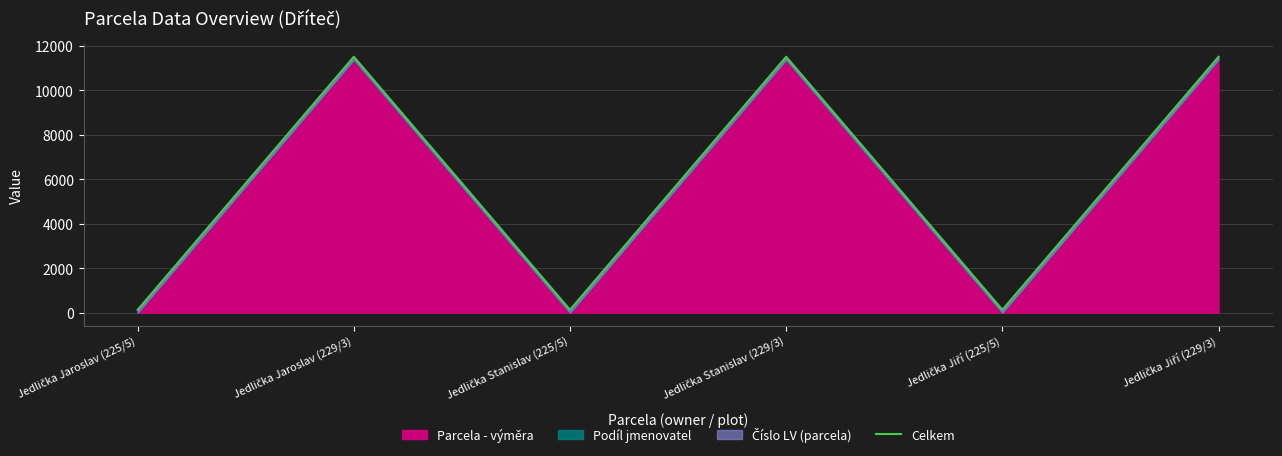

Reading left to right, what are all the values shown in this chart?

Jedlička Jaroslav (225/5)=130	Jedlička Jaroslav (229/3)=11516	Jedlička Stanislav (225/5)=130	Jedlička Stanislav (229/3)=11516	Jedlička Jiří (225/5)=130	Jedlička Jiří (229/3)=11516